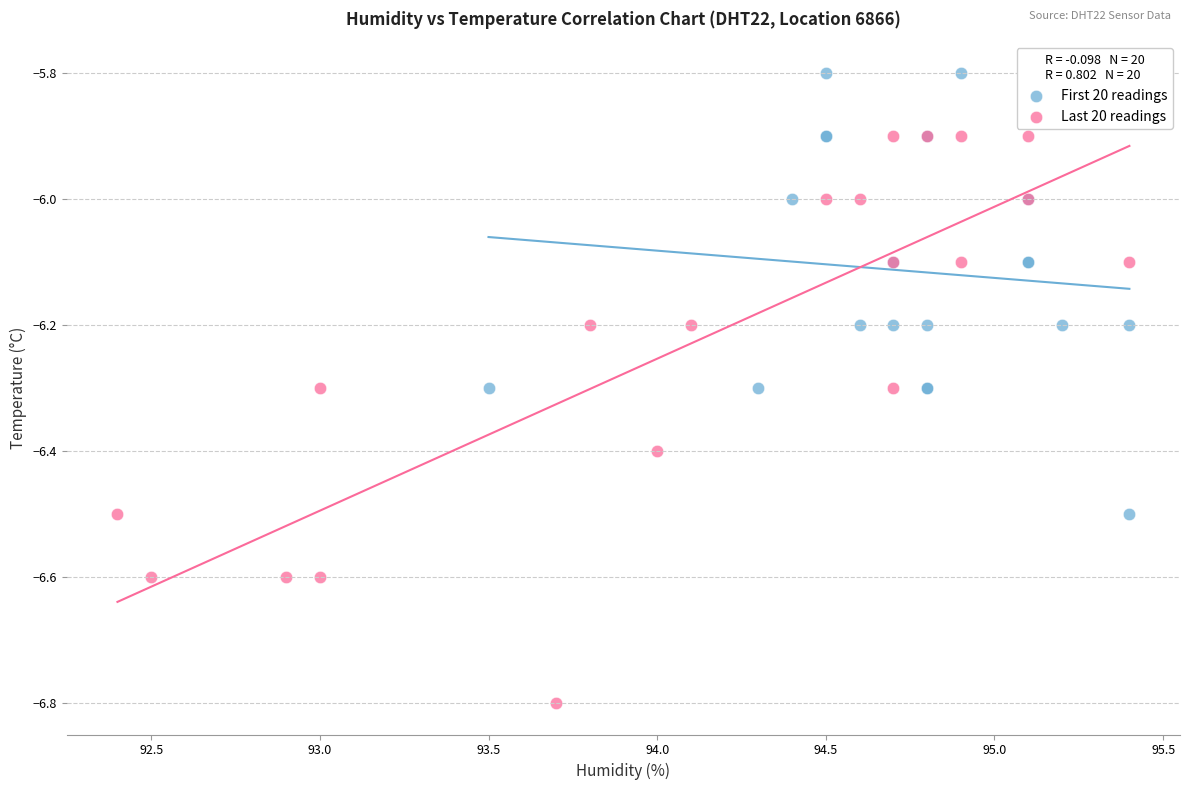

Which series contains the highest Y value?

First 20 readings